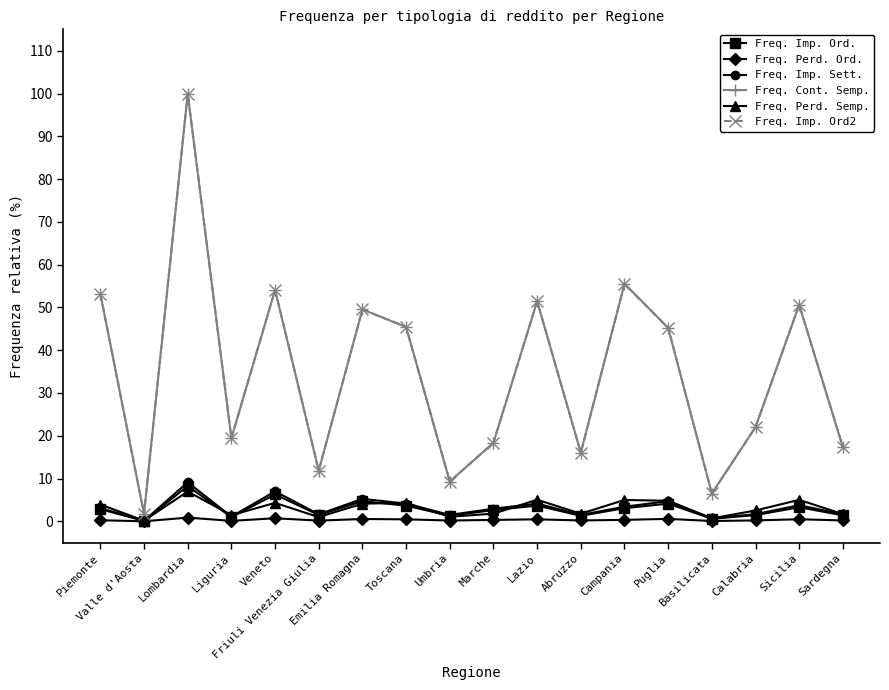

Is it true that Freq. Cont. Semp. equals 45.2 at Puglia?

True